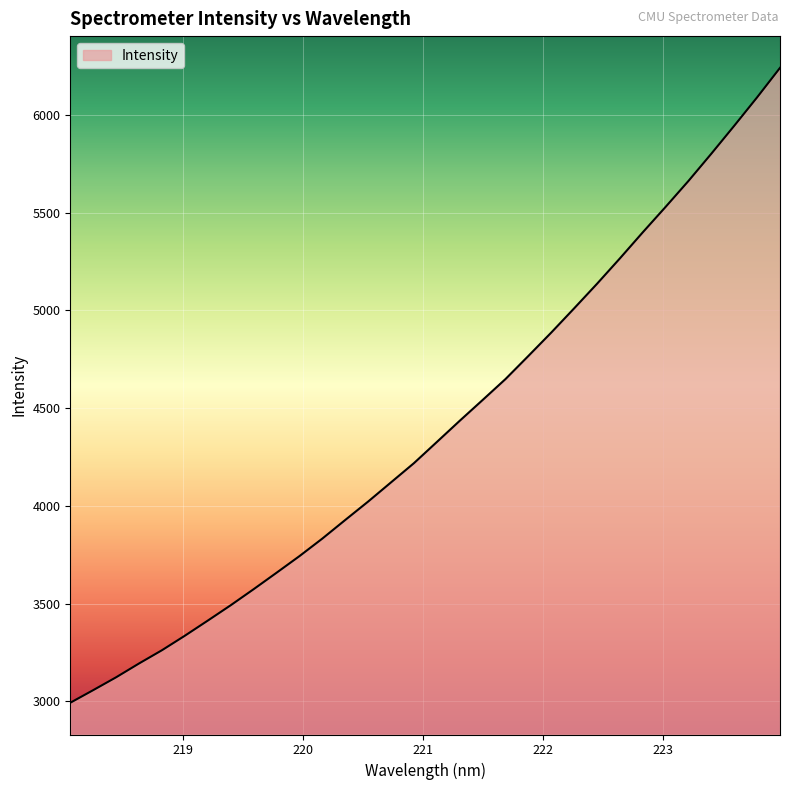

What is the minimum value shown in the chart?

2992.2